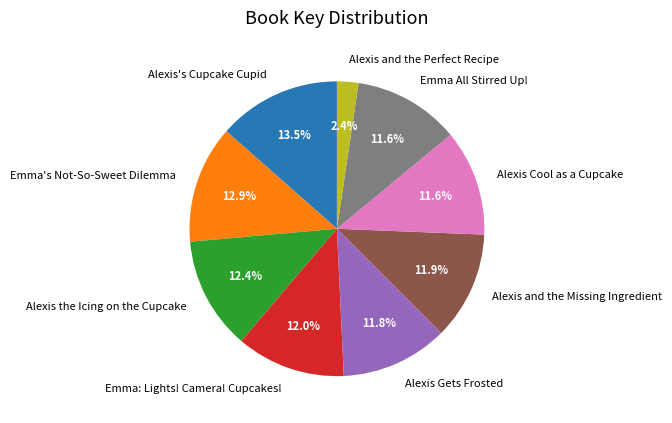

Is it true that Alexis Cool as a Cupcake is 12% of the pie?

True